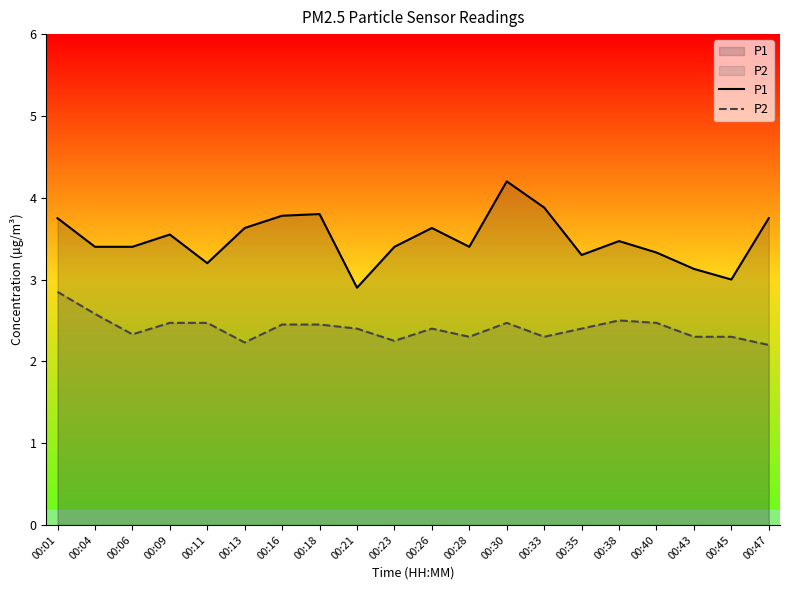

What are all the series names shown in the legend?

P1, P2